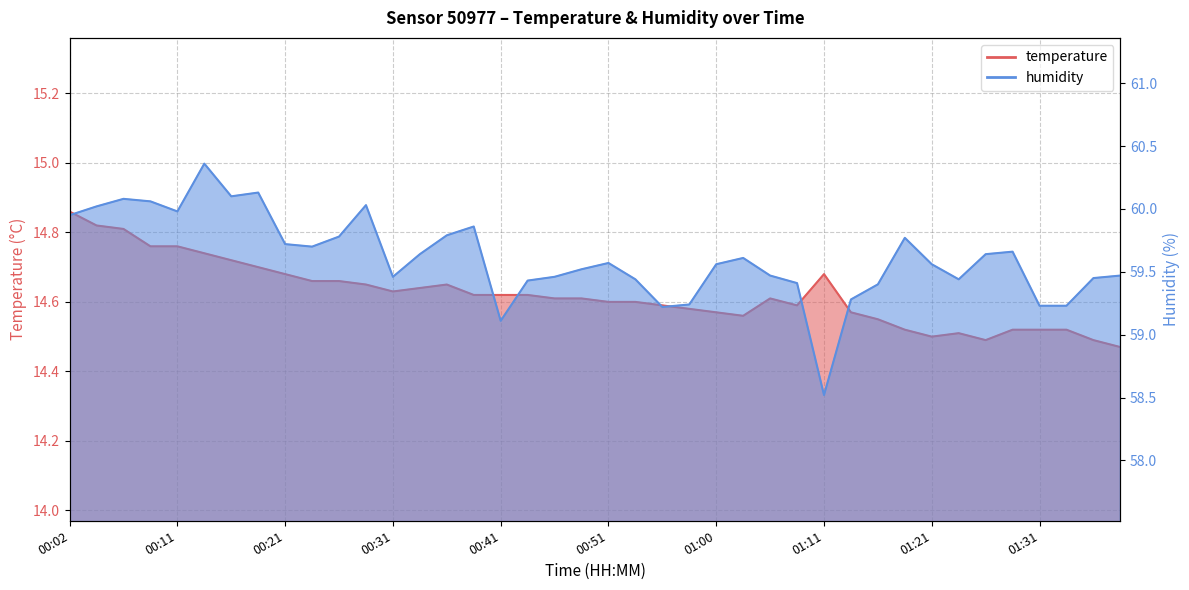

The value of temperature at 00:46 is 14.6. True or false?

True